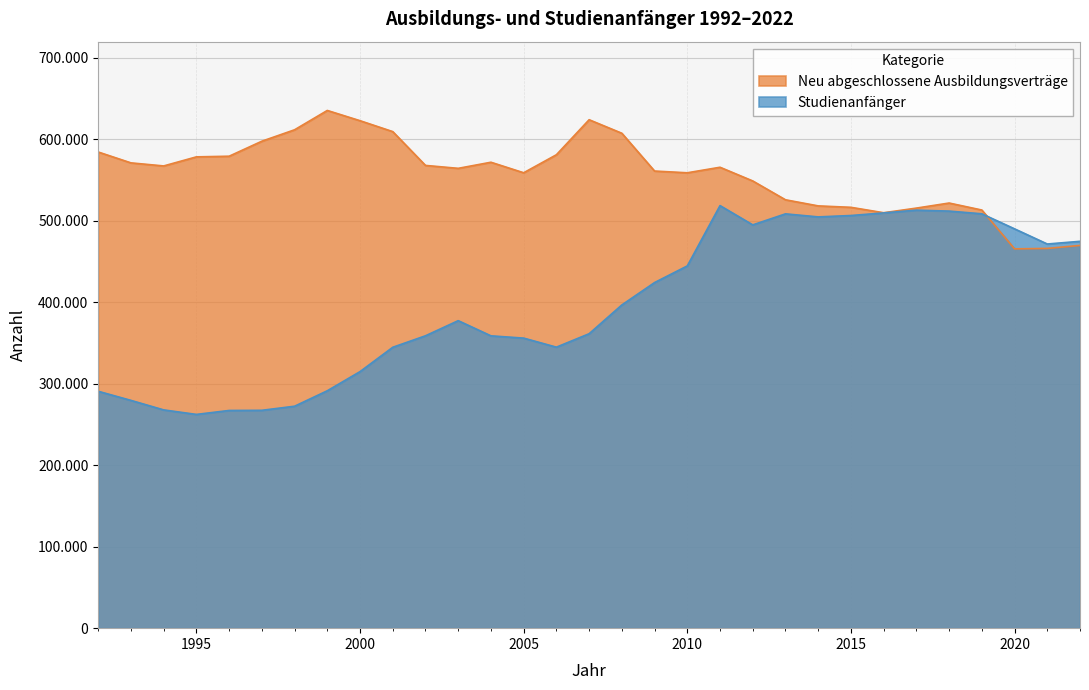

Rank the series by their average value, from highest to lowest.

Neu abgeschlossene Ausbildungsverträge, Studienanfänger